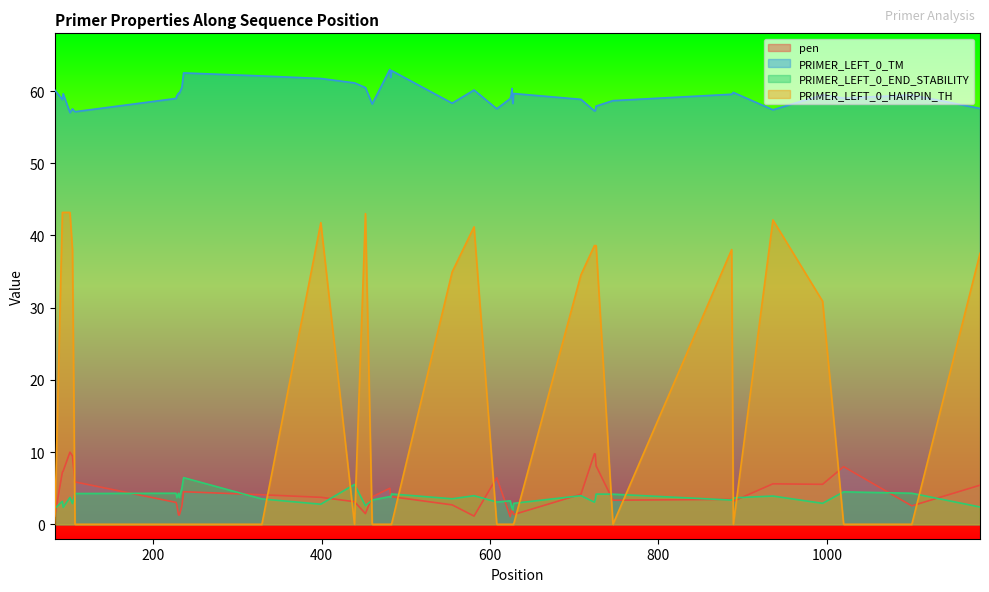

Reading right to left, what are all the values shown in this chart?

pen: 5.4	2.6	8.0	5.5	5.6	3.2	3.4	3.3	8.1	9.7	9.8	4.2	1.3	1.7	2.4	1.6	1.0	6.5	1.1	2.7	3.8	3.9	5.0	3.8	1.5	3.1	3.7	4.1	4.5	2.5	1.3	1.3	2.7	3.0	5.9	9.5	10.0	7.4	7.2	1.1
PRIMER_LEFT_0_TM: 57.6	59.5	59.0	59.5	57.4	59.8	59.6	58.7	57.9	57.3	57.2	58.8	59.7	58.3	60.4	59.4	59.0	57.5	60.1	58.3	62.8	61.9	63.0	58.2	60.5	61.1	61.7	62.1	62.5	60.5	59.7	59.7	59.3	59.0	57.1	57.5	57.0	59.6	58.8	60.1
PRIMER_LEFT_0_END_STABILITY: 2.4	4.3	4.5	2.9	3.9	3.7	3.4	4.2	4.2	3.4	3.1	4.0	2.9	2.0	2.2	2.7	3.2	3.1	4.0	3.5	4.2	3.7	3.8	3.4	2.6	5.5	2.8	3.5	6.5	5.0	3.7	4.3	3.7	4.3	4.3	2.9	3.7	2.3	3.2	2.2
PRIMER_LEFT_0_HAIRPIN_TH: 37.5	0.0	0.0	30.9	42.1	0.0	38.0	0.0	38.6	38.6	38.6	34.6	0.0	0.0	0.0	0.0	0.0	0.0	41.2	35.0	0.0	0.0	0.0	0.0	43.0	0.0	41.8	0.0	0.0	0.0	0.0	0.0	0.0	0.0	0.0	38.0	43.2	43.2	43.2	0.0